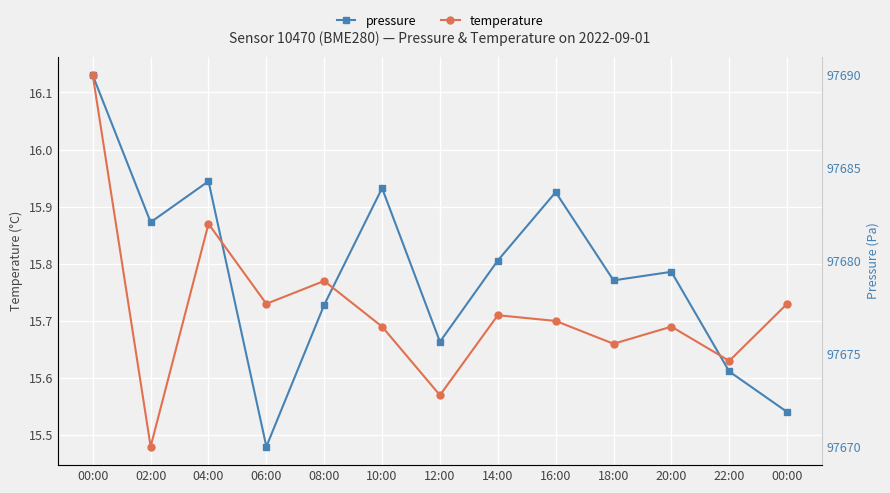

How many data points does each series have?

13